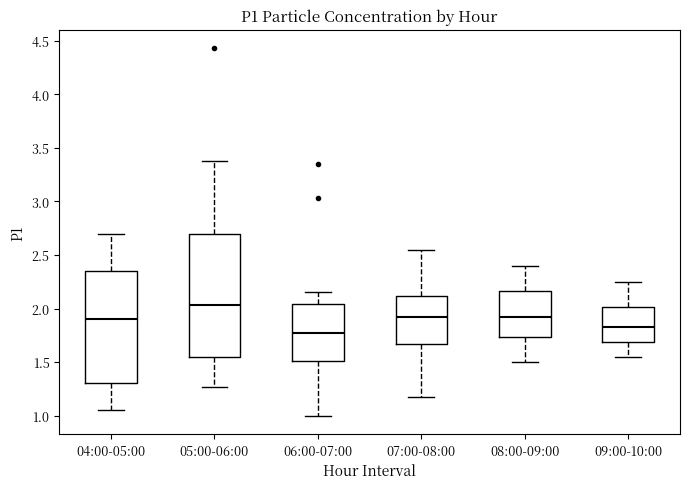

Where does the lower whisker of the box for 09:00-10:00 end on the y-axis? The values are not printed on the chart, so give them approximately, as read against the axis.

1.55